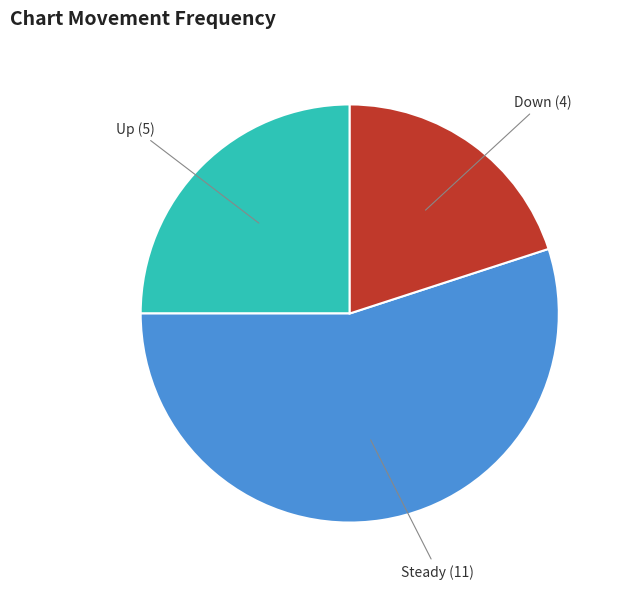

Rank the categories by value from lowest to highest.

Down, Up, Steady